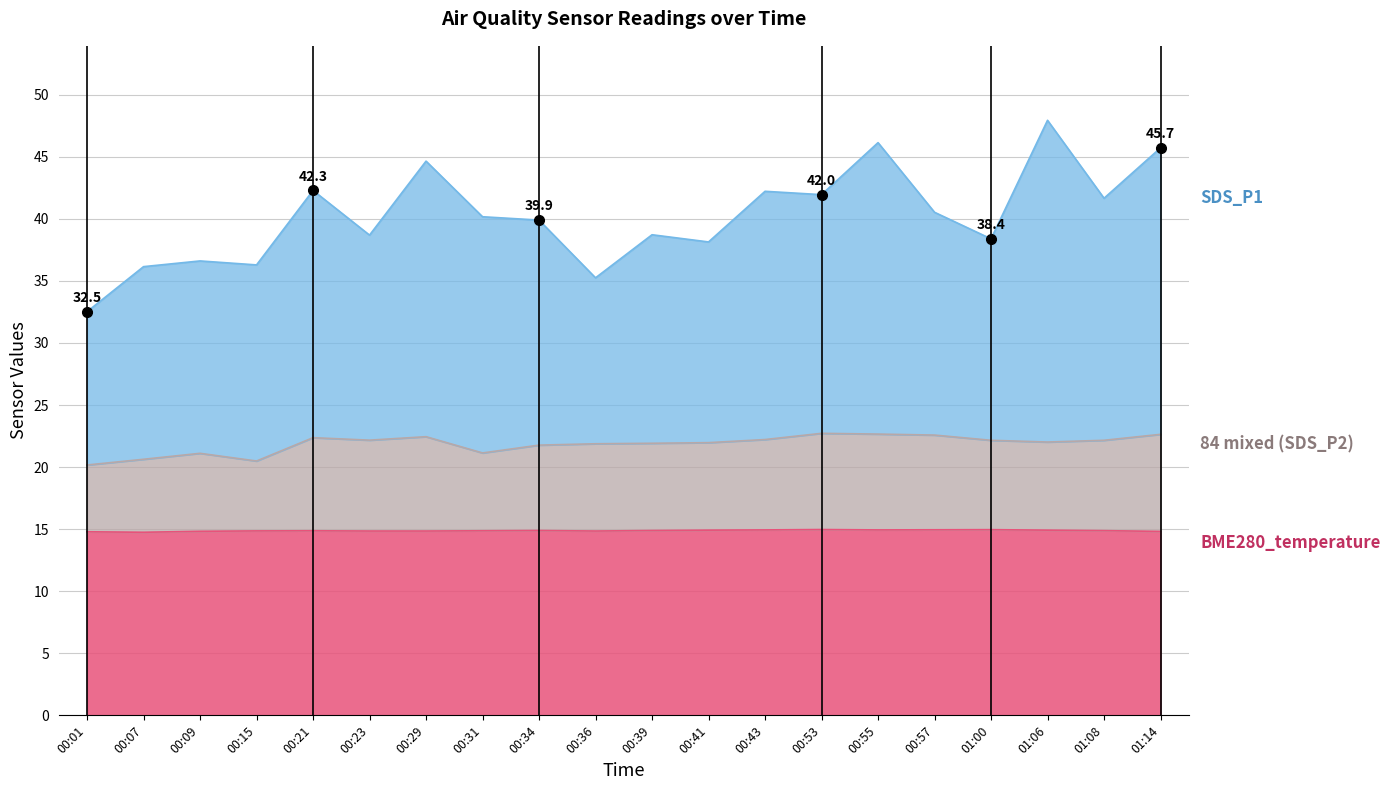

What is the smallest value displayed?

14.8